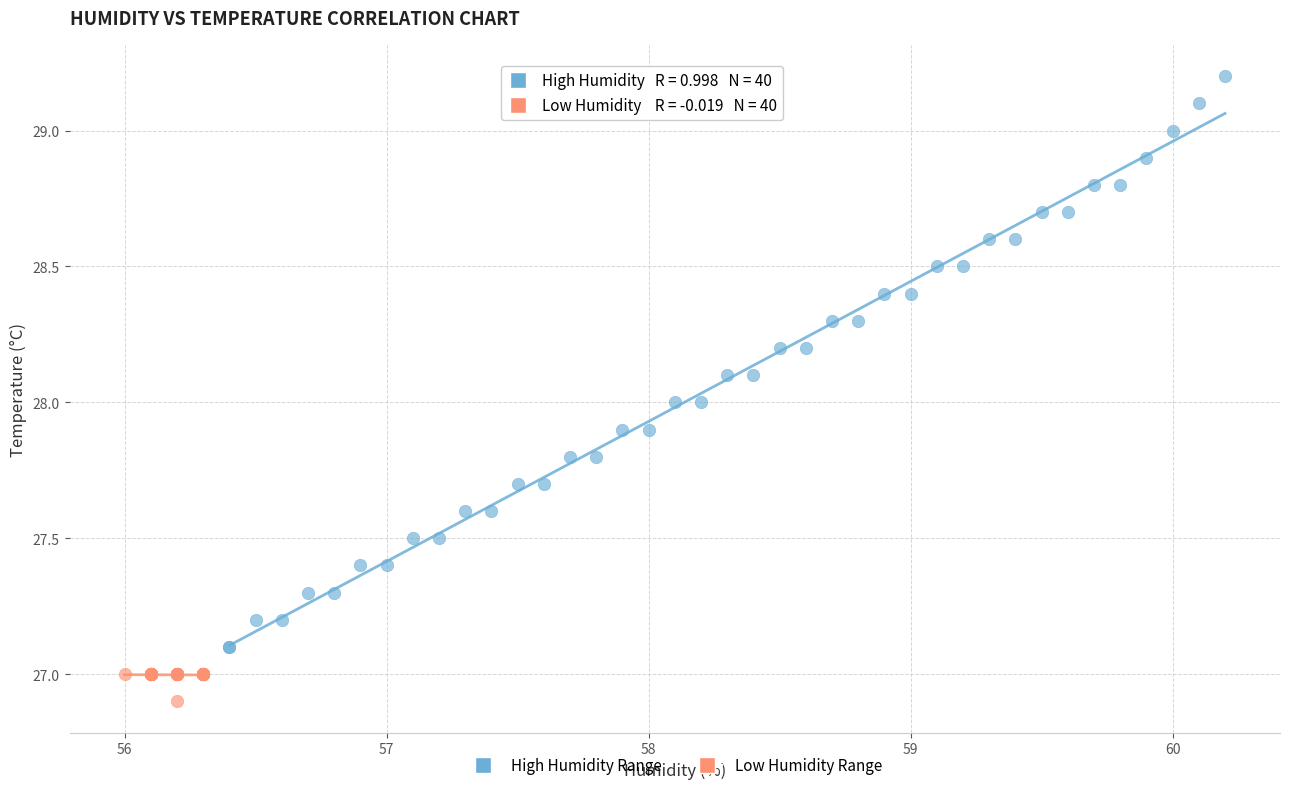

Which series contains the lowest Y value?

Low Humidity Range